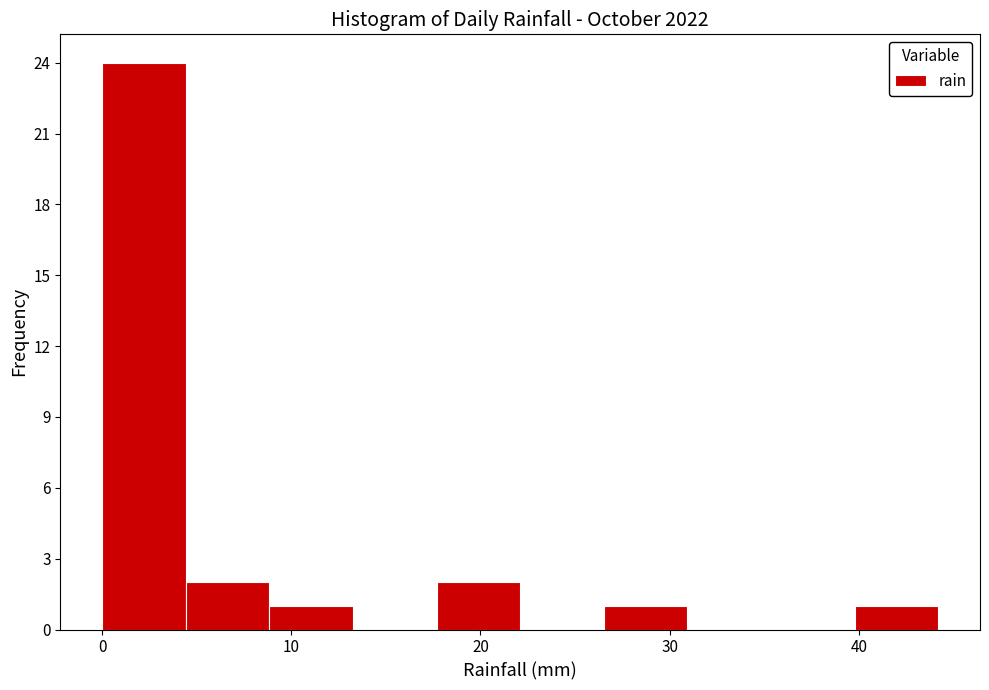

What is the height of the bar covering 40 to 44 on the x-axis? Neither the bar edges nor the heights are printed on the chart, so give them approximately, as read against the axes.

1